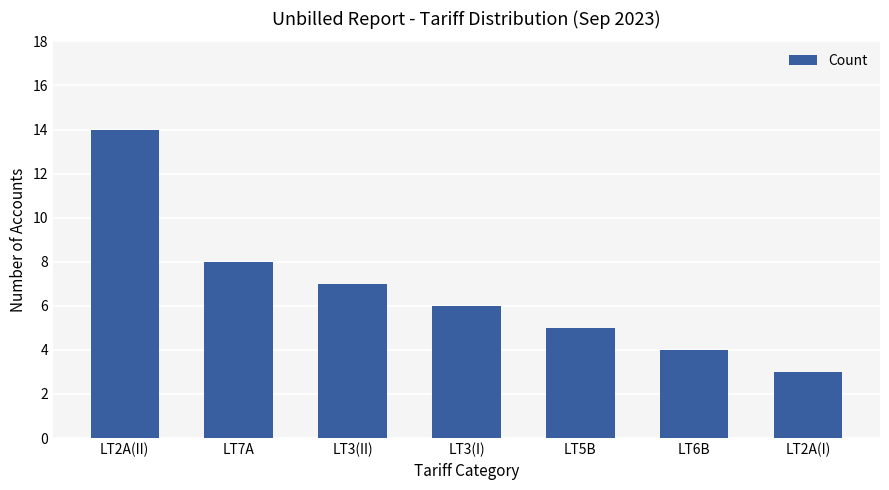

What is the value of the 7th bar from the left?

3